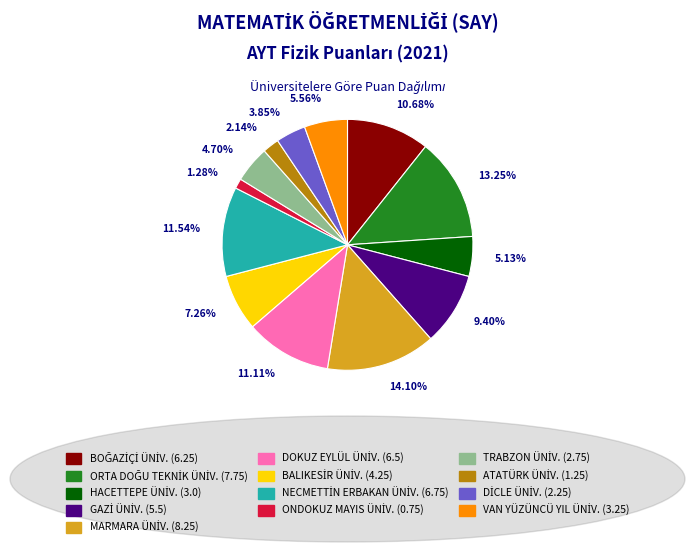

Is there any slice that represents more than half of the pie?

No